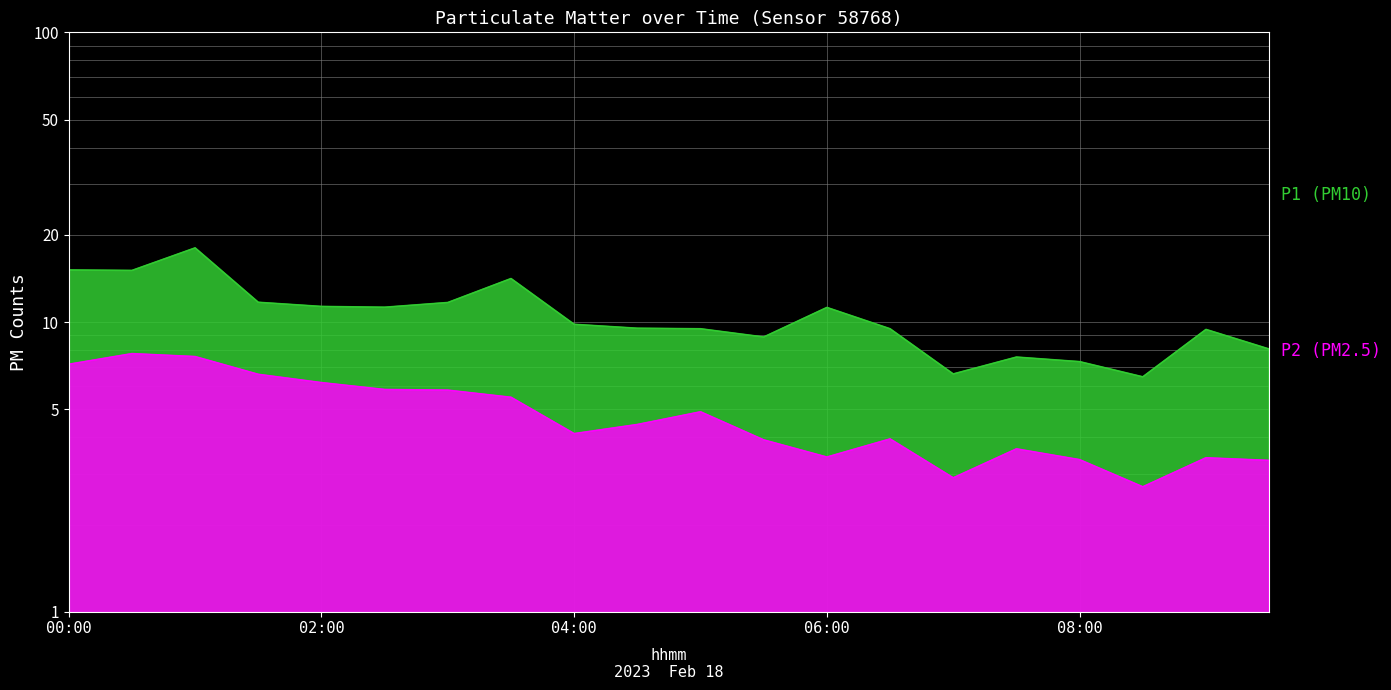

In P2, how many points are higher than both neighbors (excluding endpoints)?

5